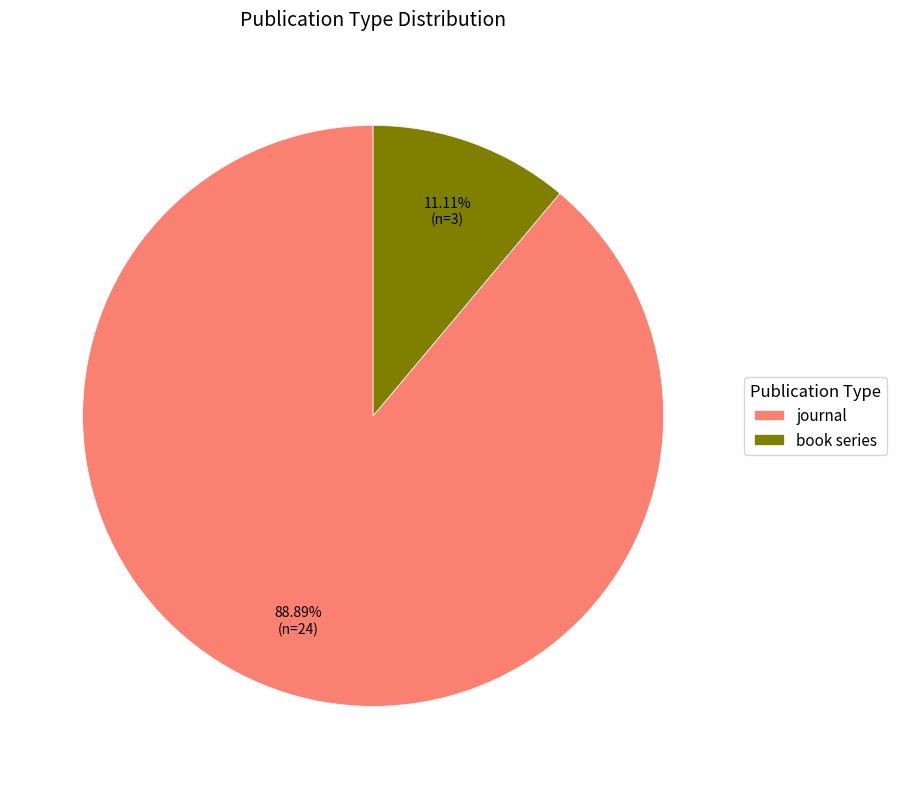

What is the ratio of the value at journal to the value at book series?

8.0